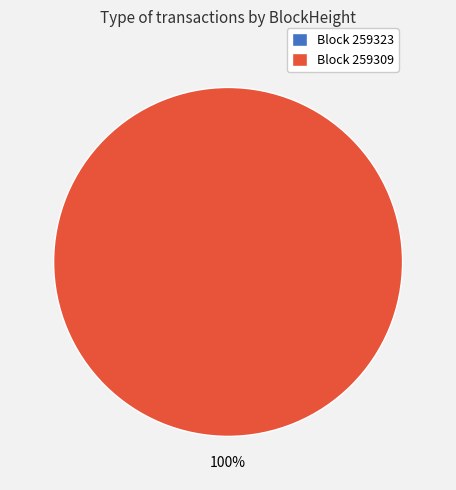

To the nearest percent, what is the combined percentage of 259323 and 259309?

100%